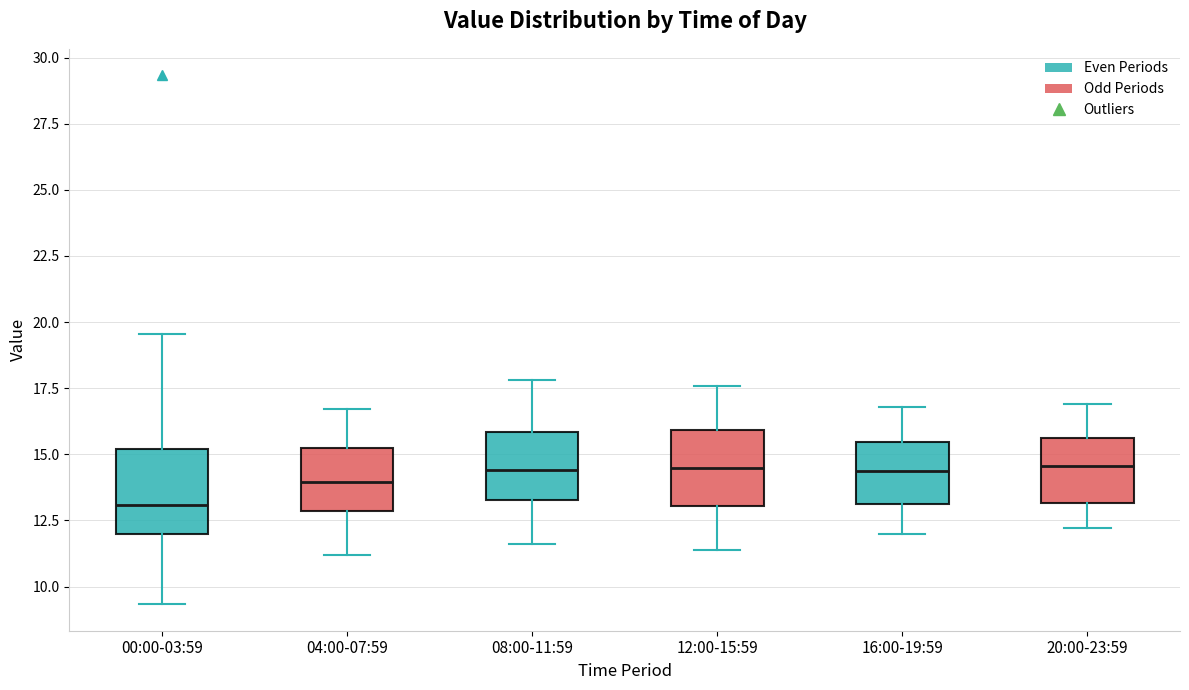

Reading left to right, read every box against the y-axis: the position of its median line, the range the box covers, and the ends of its whiskers. The values are not printed on the chart, so give them approximately, as read against the axis.

00:00-03:59: median 13.0, box 12.0 to 15.0, whiskers 9.5 to 19.5
04:00-07:59: median 14.0, box 13.0 to 15.5, whiskers 11.0 to 16.5
08:00-11:59: median 14.5, box 13.5 to 16.0, whiskers 11.5 to 18.0
12:00-15:59: median 14.5, box 13.0 to 16.0, whiskers 11.5 to 17.5
16:00-19:59: median 14.5, box 13.0 to 15.5, whiskers 12.0 to 17.0
20:00-23:59: median 14.5, box 13.0 to 15.5, whiskers 12.0 to 17.0